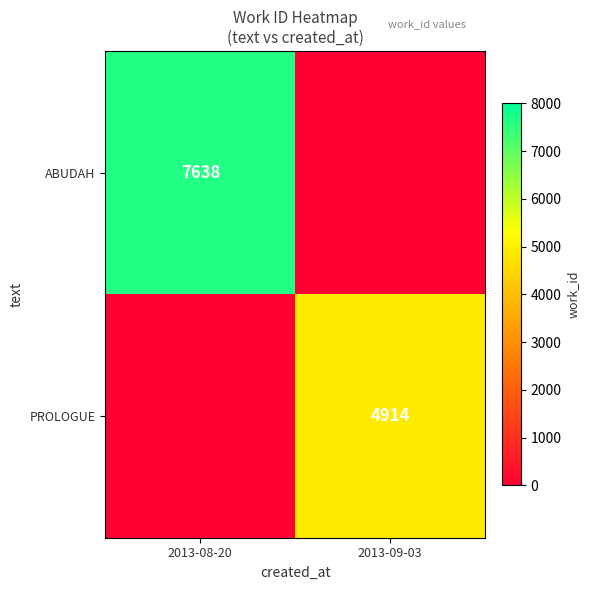

Which has a higher value, 2013-08-20 or 2013-09-03?

2013-08-20